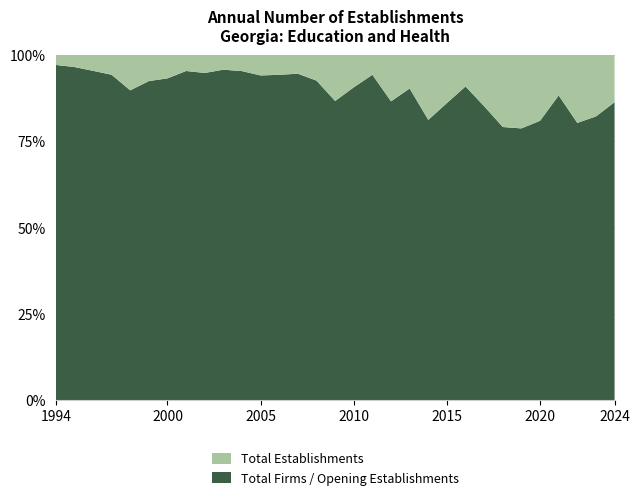

What is the highest value of the Total Firms / Opening Establishments series?

97.1